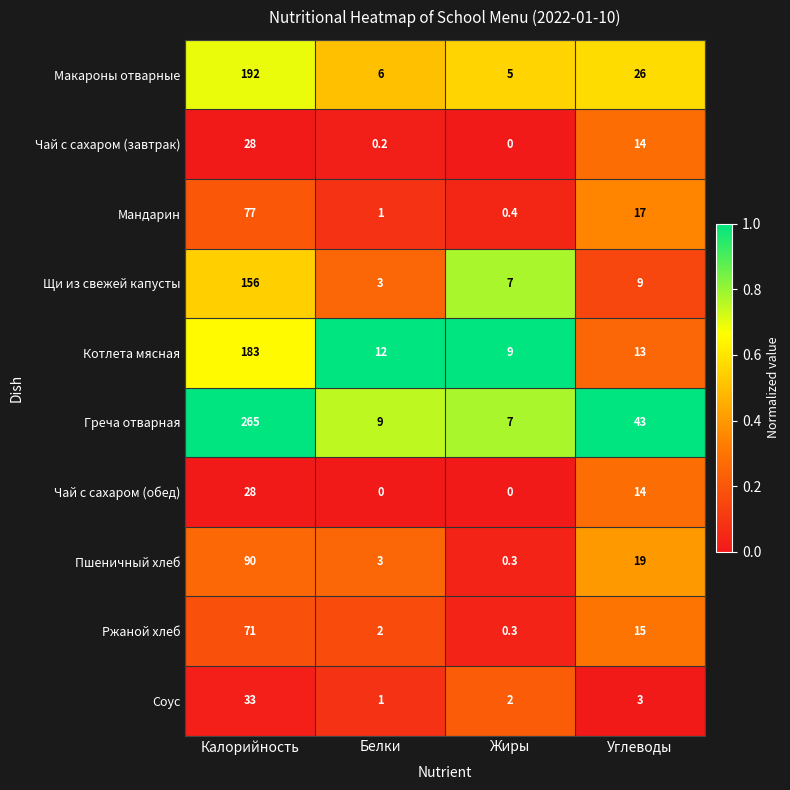

True or false: Соус has a value of 52.7 at Калорийность.

False